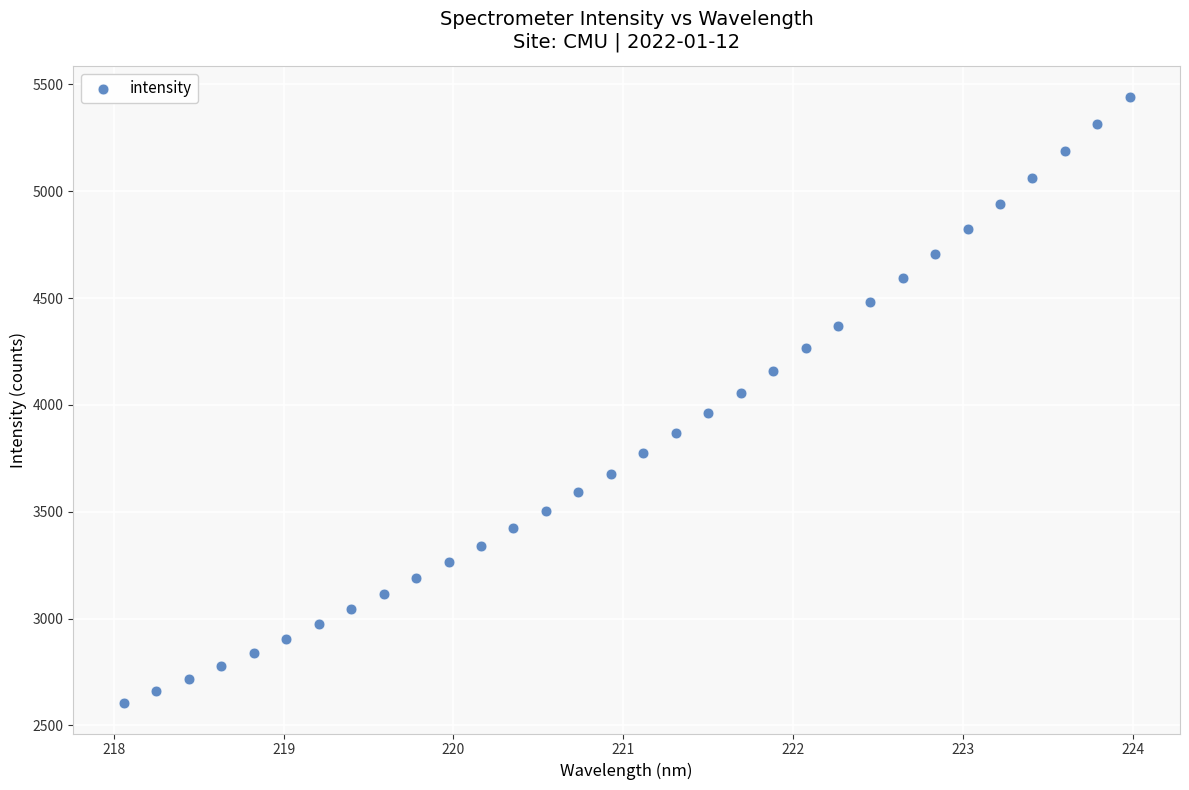

What is the range of X values (max minus min)?

5.9